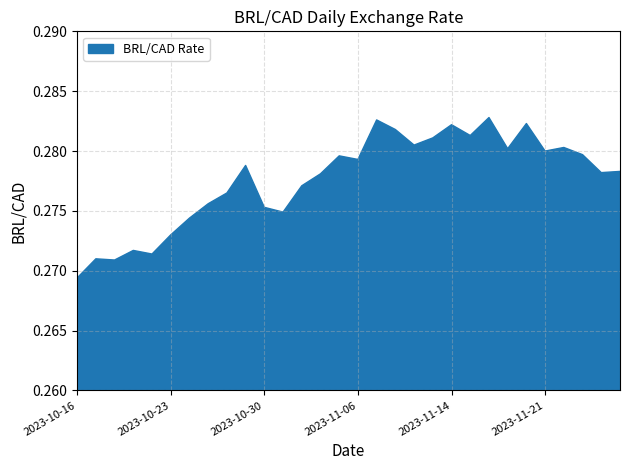

Rank the categories by value from lowest to highest.

2023-10-16, 2023-10-18, 2023-10-17, 2023-10-20, 2023-10-19, 2023-10-23, 2023-10-24, 2023-10-31, 2023-10-30, 2023-10-25, 2023-10-26, 2023-11-01, 2023-11-02, 2023-11-24, 2023-11-27, 2023-10-27, 2023-11-06, 2023-11-03, 2023-11-23, 2023-11-21, 2023-11-17, 2023-11-22, 2023-11-09, 2023-11-10, 2023-11-15, 2023-11-08, 2023-11-14, 2023-11-20, 2023-11-07, 2023-11-16